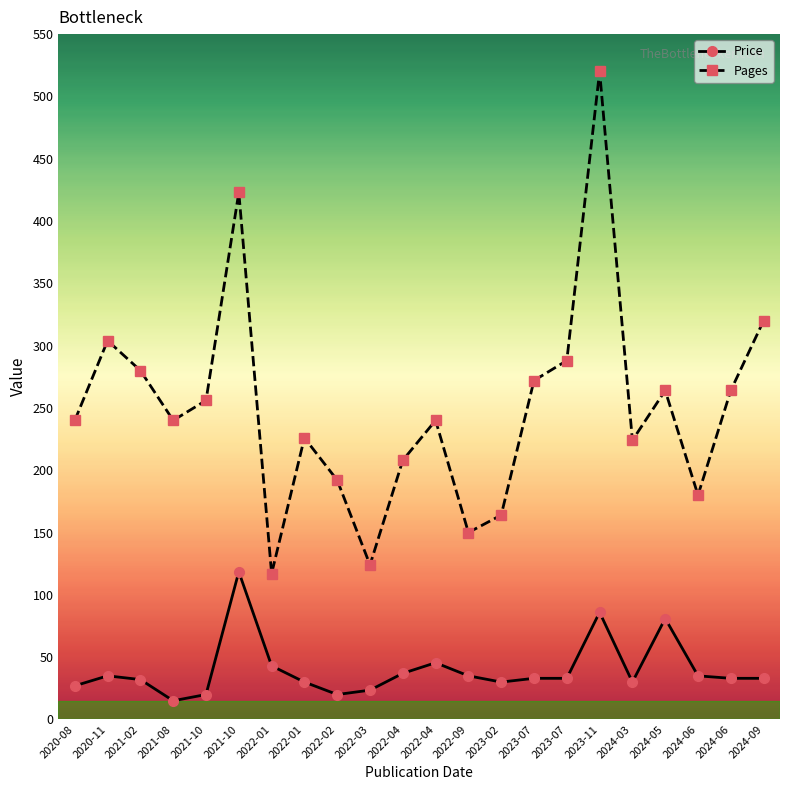

At how many categories does at least one series exceed 72?

22